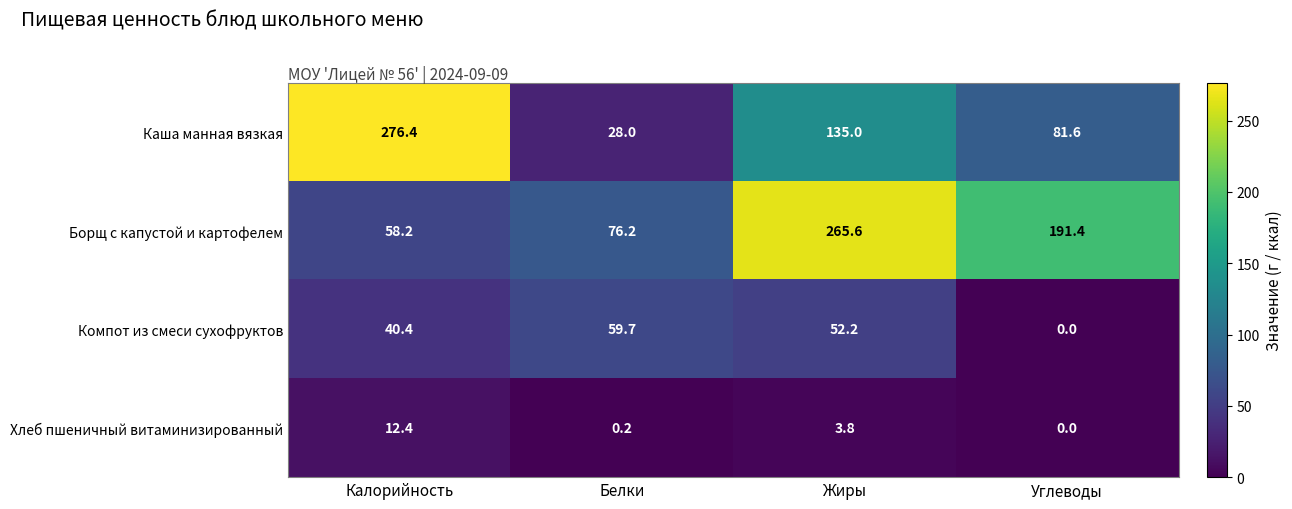

Reading left to right, what are all the values shown in this chart?

Каша манная вязкая: Калорийность=276.4	Белки=28.0	Жиры=135.0	Углеводы=81.6
Борщ с капустой и картофелем: Калорийность=58.2	Белки=76.2	Жиры=265.6	Углеводы=191.4
Компот из смеси сухофруктов: Калорийность=40.4	Белки=59.7	Жиры=52.2	Углеводы=0.0
Хлеб пшеничный витаминизированный: Калорийность=12.4	Белки=0.2	Жиры=3.8	Углеводы=0.0